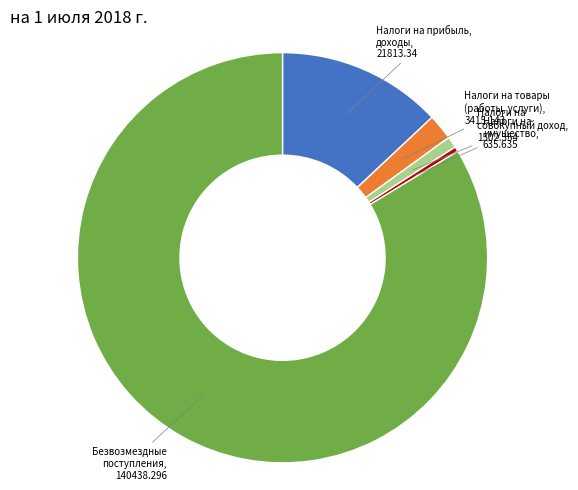

Does any single category account for the majority?

Yes